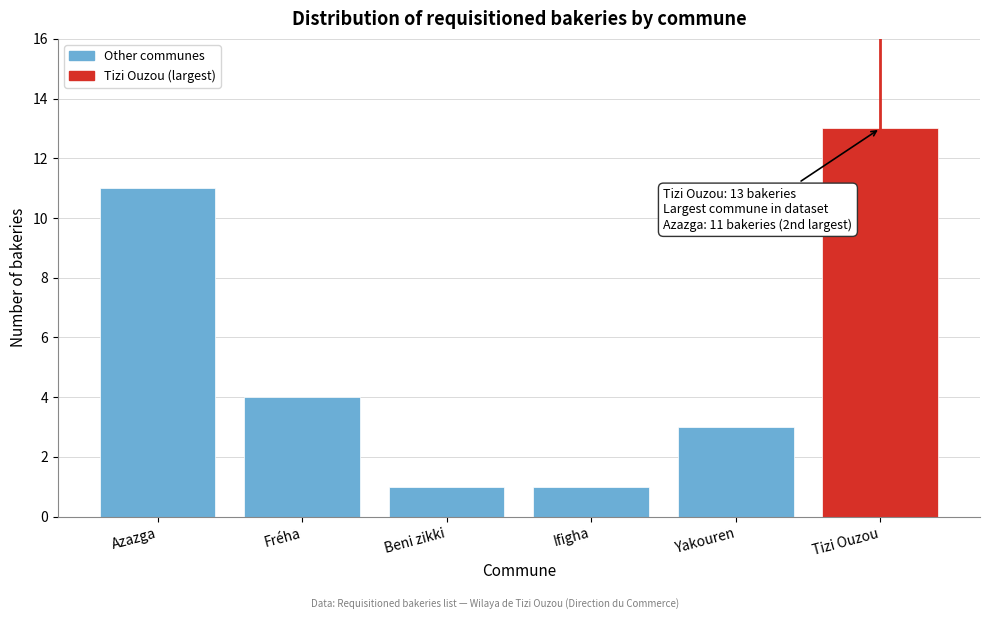

Reading right to left, list all the values displayed in this chart.

Tizi Ouzou=13	Yakouren=3	Ifigha=1	Beni zikki=1	Fréha=4	Azazga=11